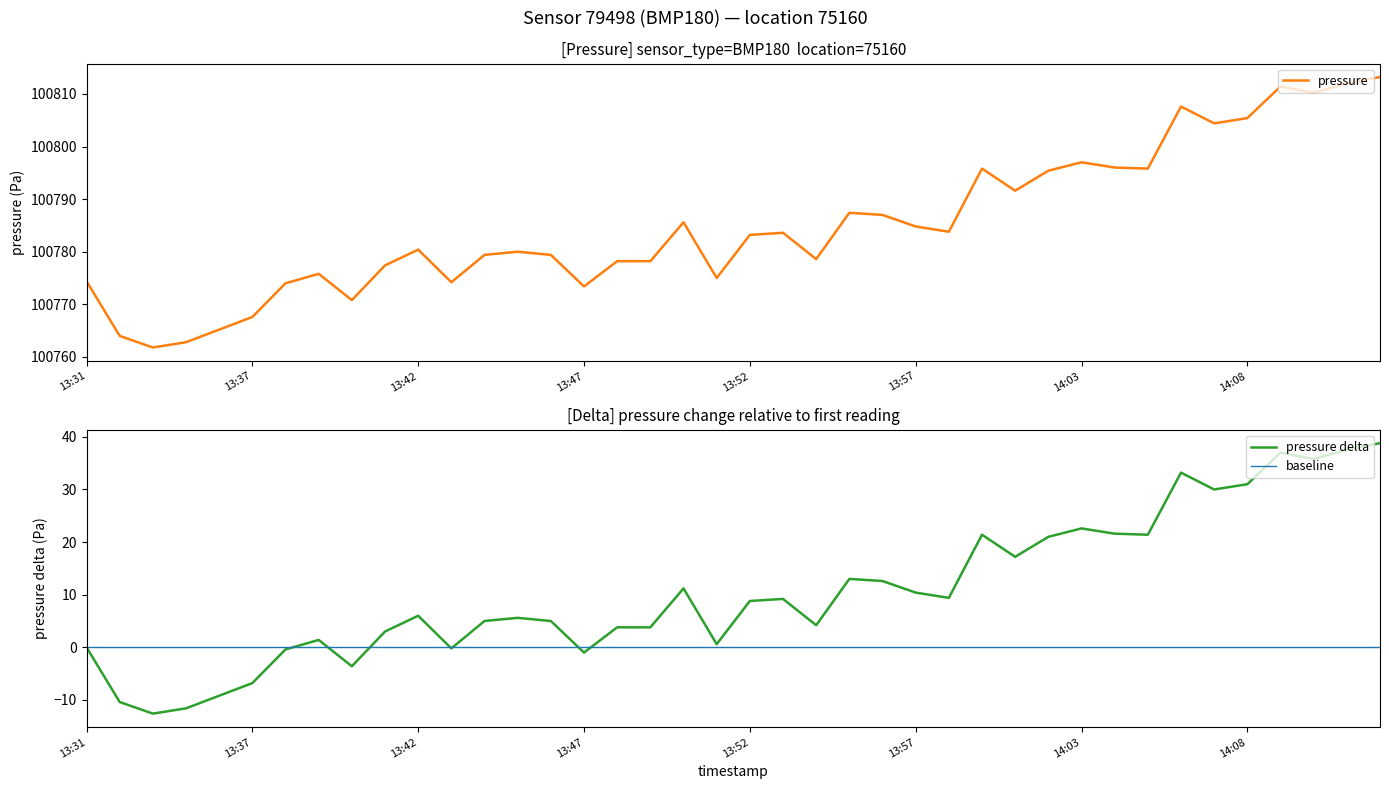

List the labels in order of value, smallest first.

13:33, 13:34, 13:32, 13:36, 13:37, 13:40, 13:47, 13:38, 13:43, 13:31, 13:51, 13:39, 13:41, 13:48, 13:49, 13:54, 13:44, 13:46, 13:45, 13:42, 13:52, 13:53, 13:59, 13:57, 13:50, 13:56, 13:55, 14:01, 14:02, 14:00, 14:05, 14:04, 14:03, 14:07, 14:08, 14:06, 14:10, 14:09, 14:11, 14:12